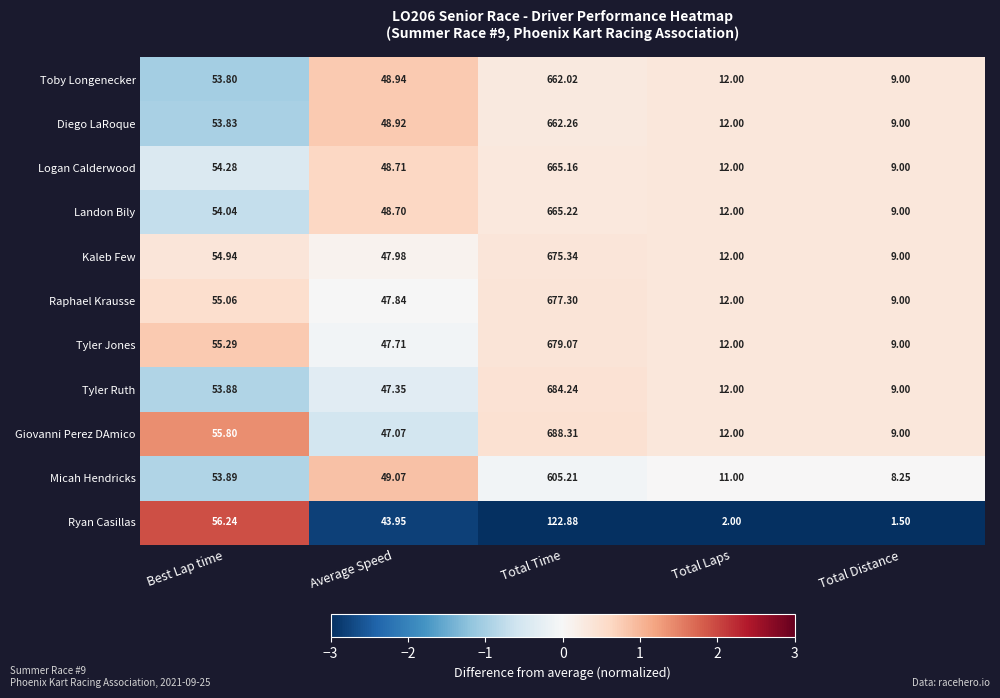

At which label does Giovanni Perez DAmico first exceed 47?

Best Lap time